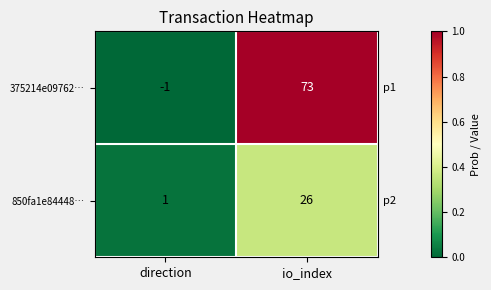

Which series has the largest range (max minus min)?

375214e09762…